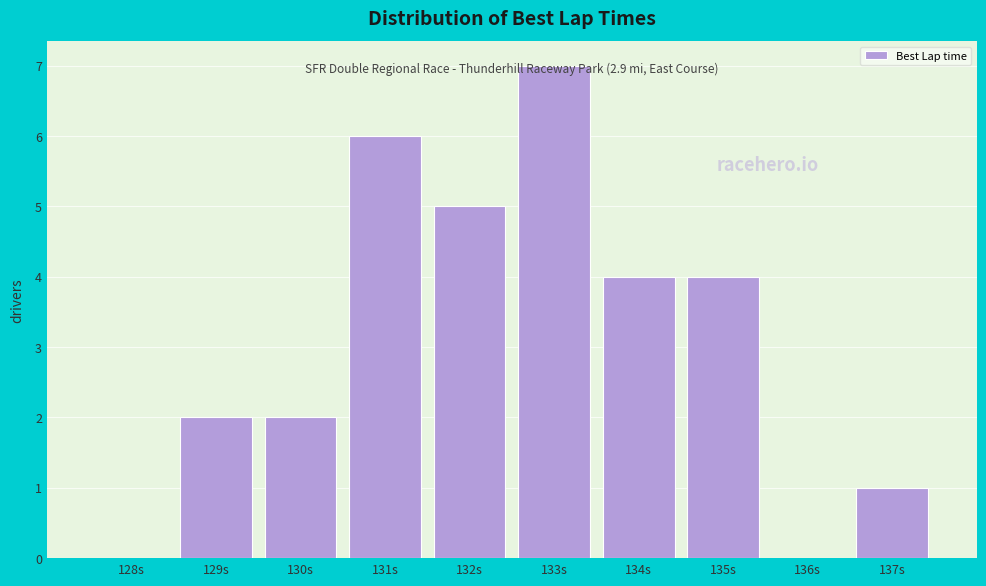

What is the sum of all values?

31